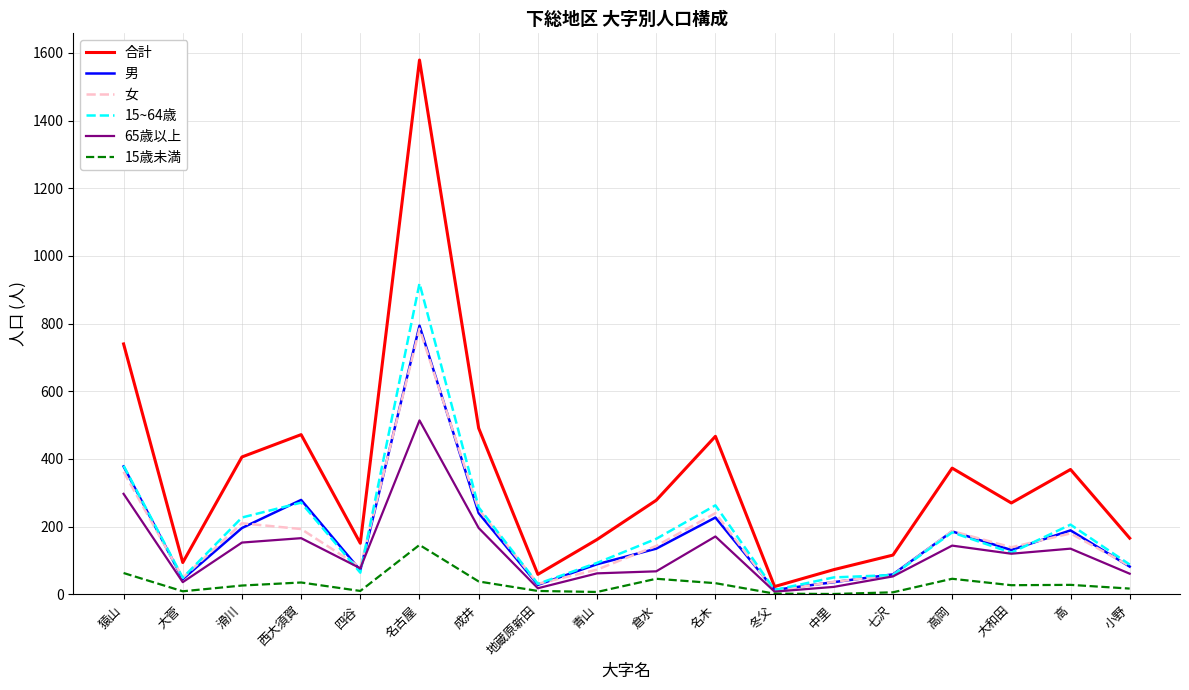

What position from the left is 滑川?

3